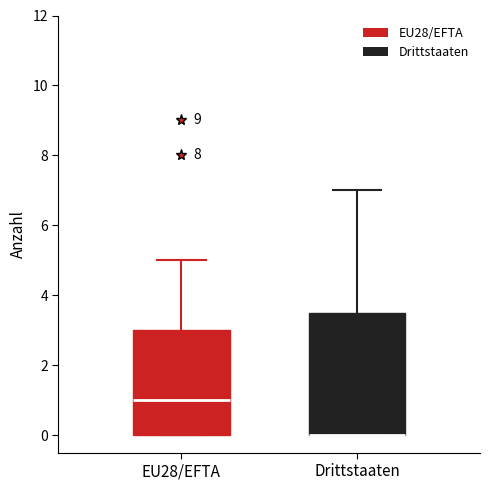

Reading left to right, read every box against the y-axis: the position of its median line, the range the box covers, and the ends of its whiskers. The values are not printed on the chart, so give them approximately, as read against the axis.

EU28/EFTA: median 1.0, box 0.0 to 3.0, whiskers 0.0 to 5.0
Drittstaaten: median 0.0 (drawn on the box's lower edge), box 0.0 to 3.6, whiskers 0.0 to 7.0